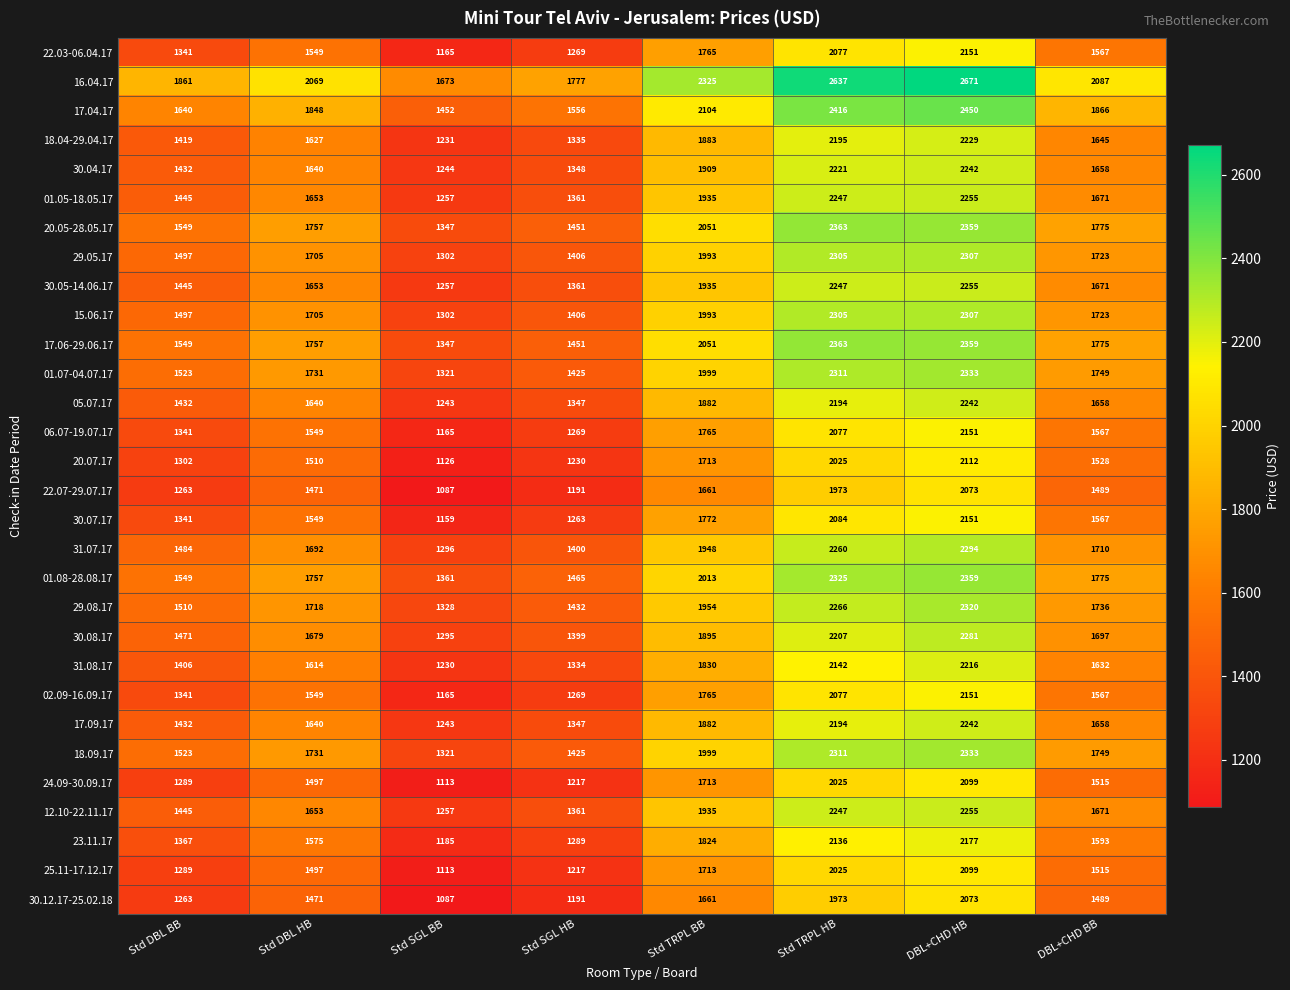

What is the spread (max minus min) of values at Std DBL HB?

598